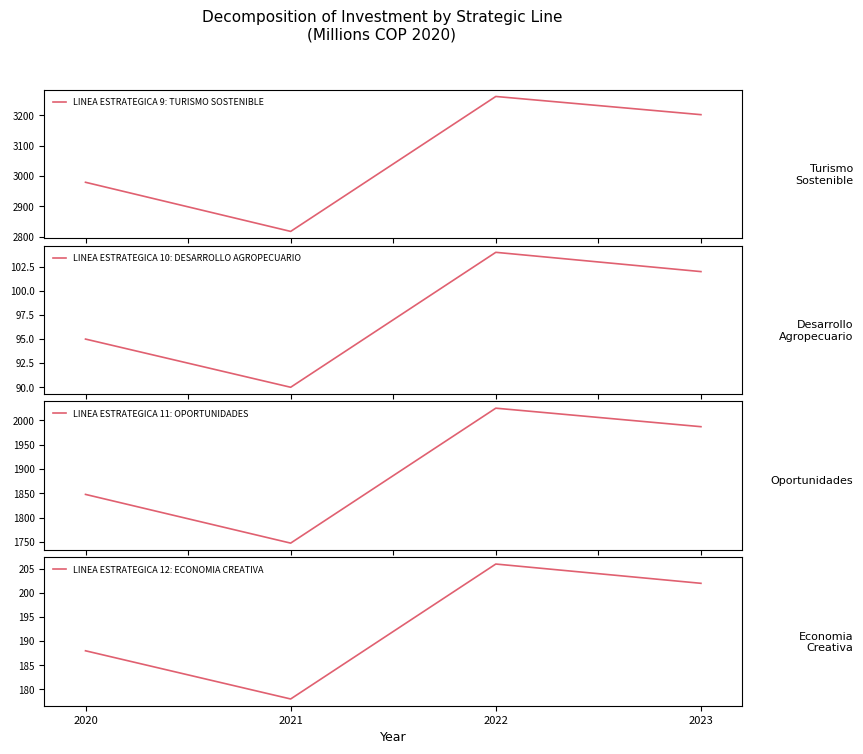

How many data points in LINEA ESTRATEGICA 9: TURISMO SOSTENIBLE are less than 3202?

2